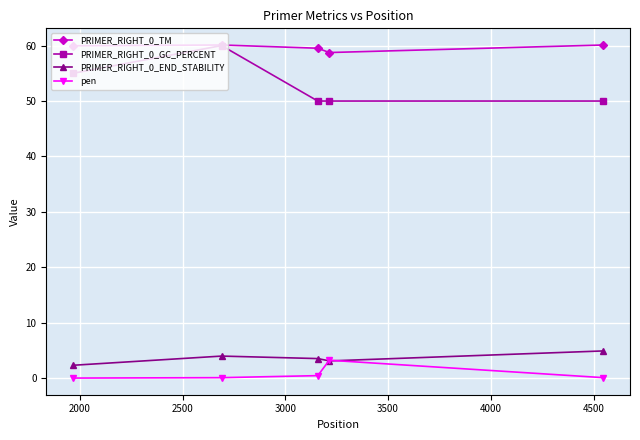

How many distinct data groups are displayed?

4